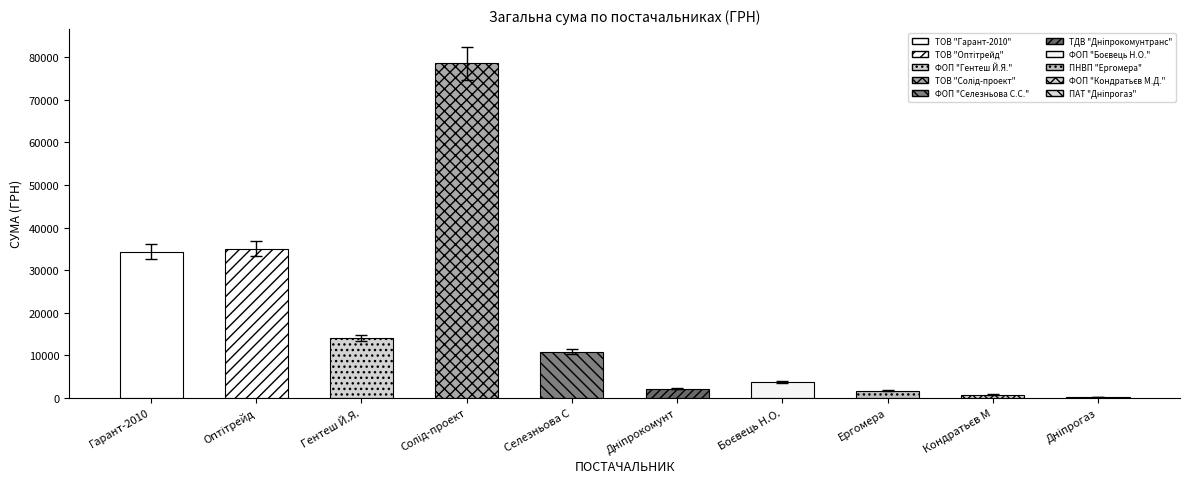

Are the bars horizontal?

No